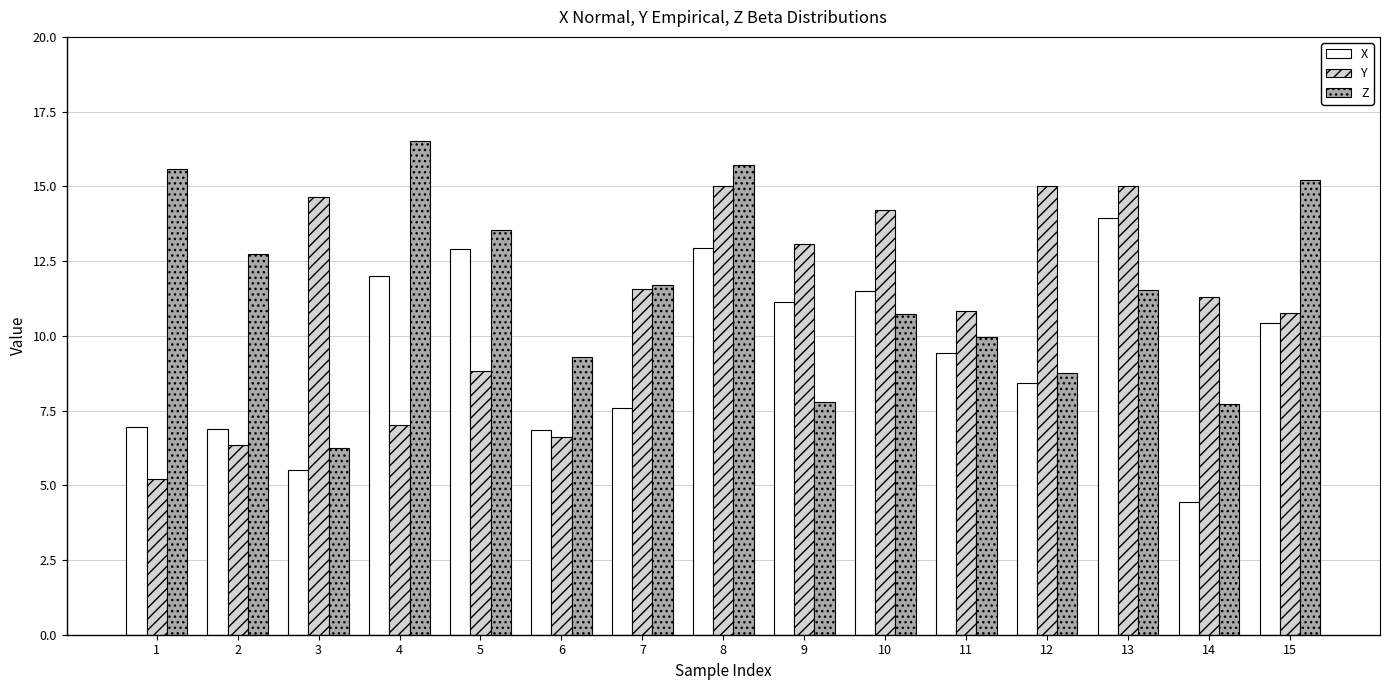

What is the difference between the maximum and minimum values in the Z series?

10.3